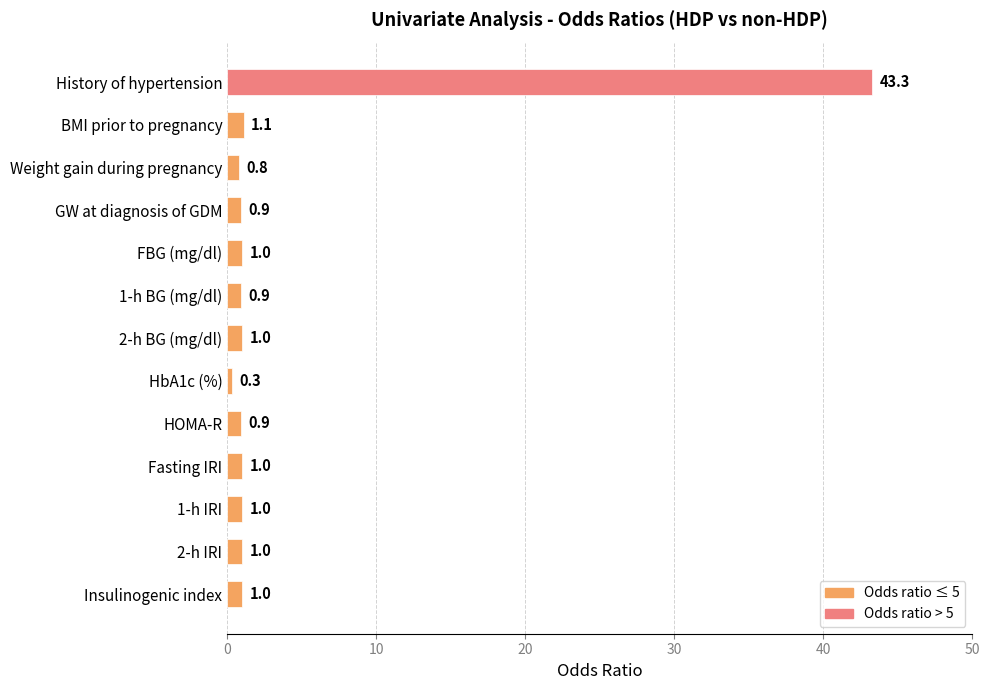

What value does the data have at FBG (mg/dl)?

1.0